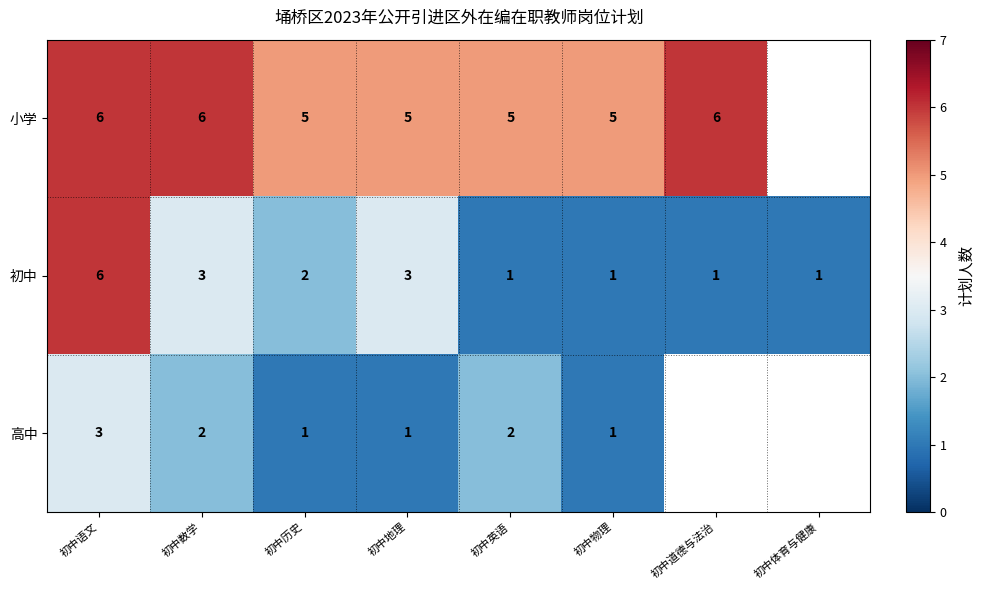

At which category does the chart reach its minimum across all series?

初中英语